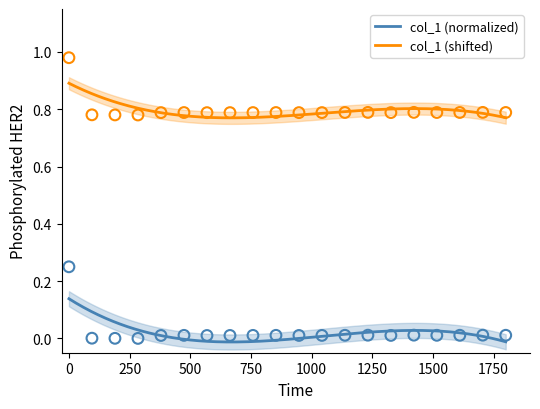

True or false: col_1 (shifted) and col_1 (normalized) intersect in this chart.

False